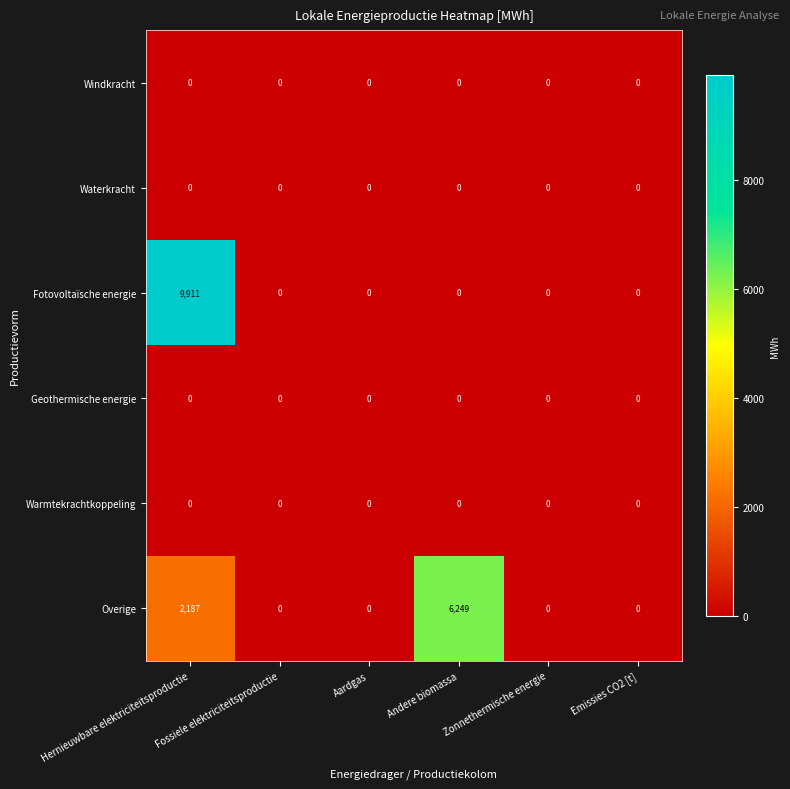

Which label corresponds to the largest value in the chart?

Hernieuwbare elektriciteitsproductie